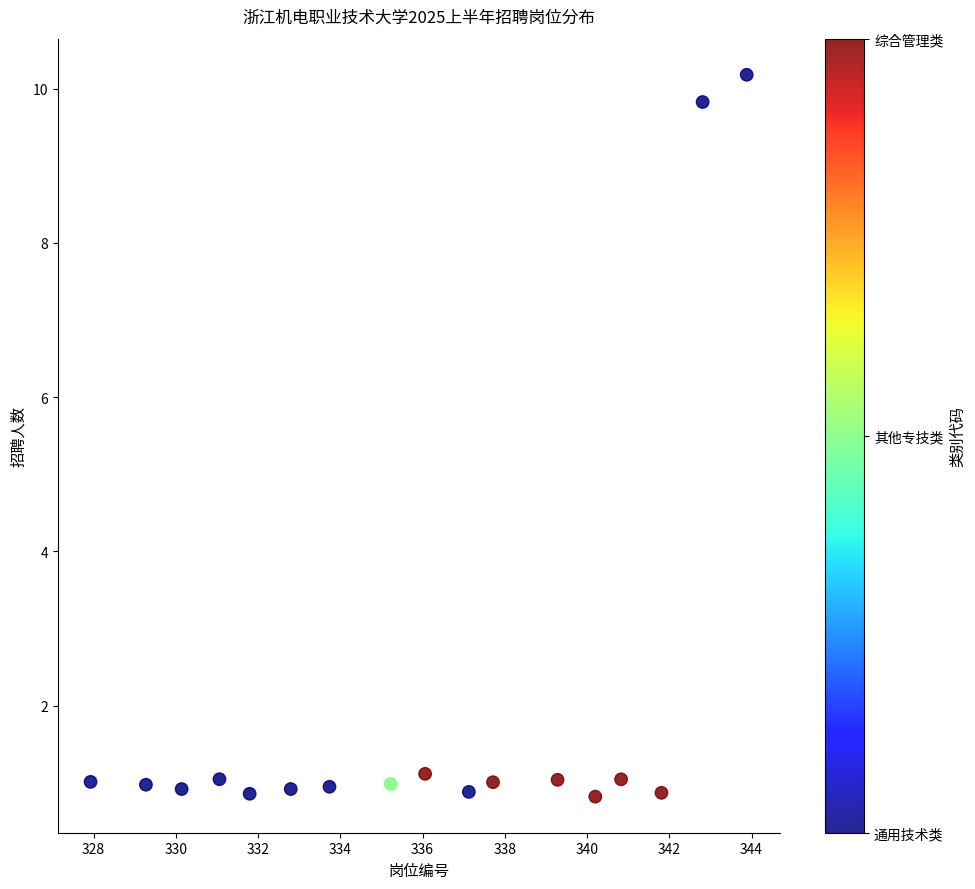

What is the range of X values (max minus min)?

16.0